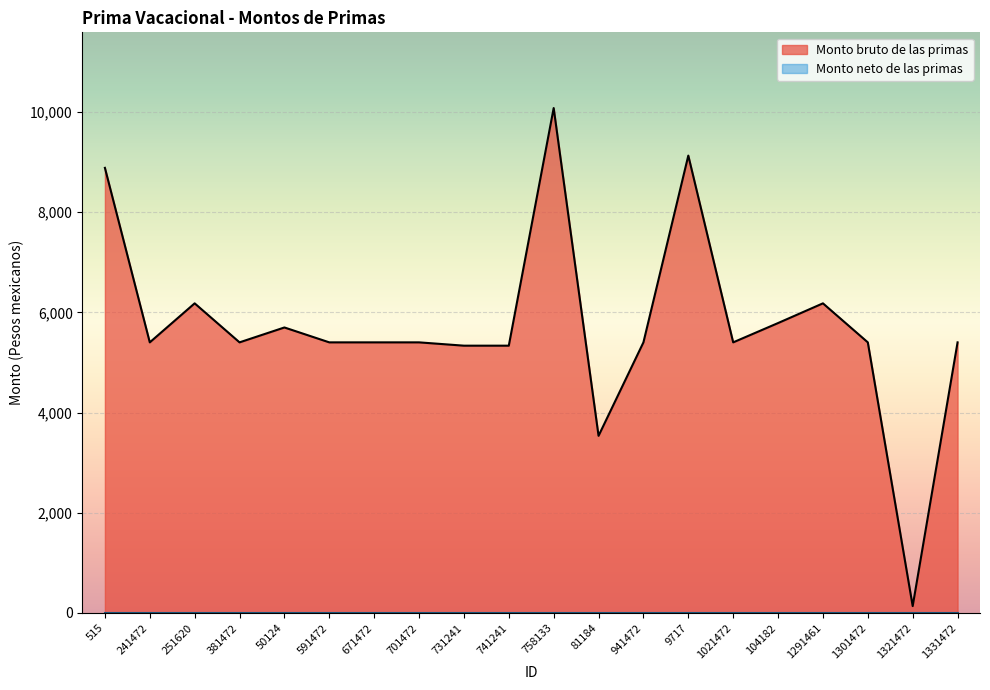

At which category does the data reach its first local valley?

241472